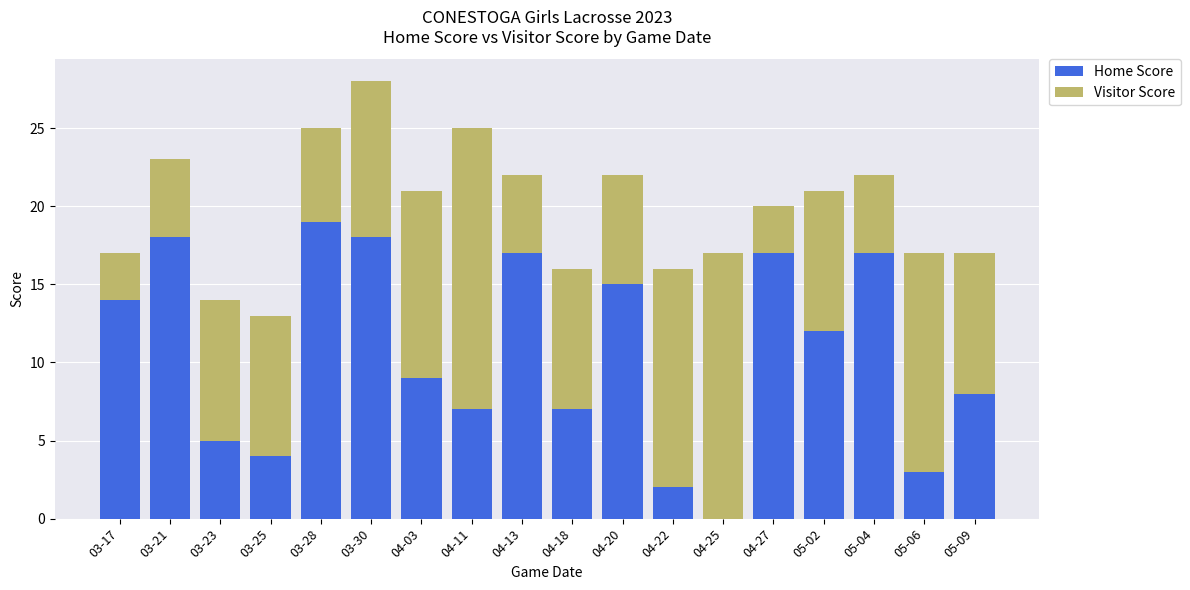

The value of Home Score at 04-18 is 3. True or false?

False